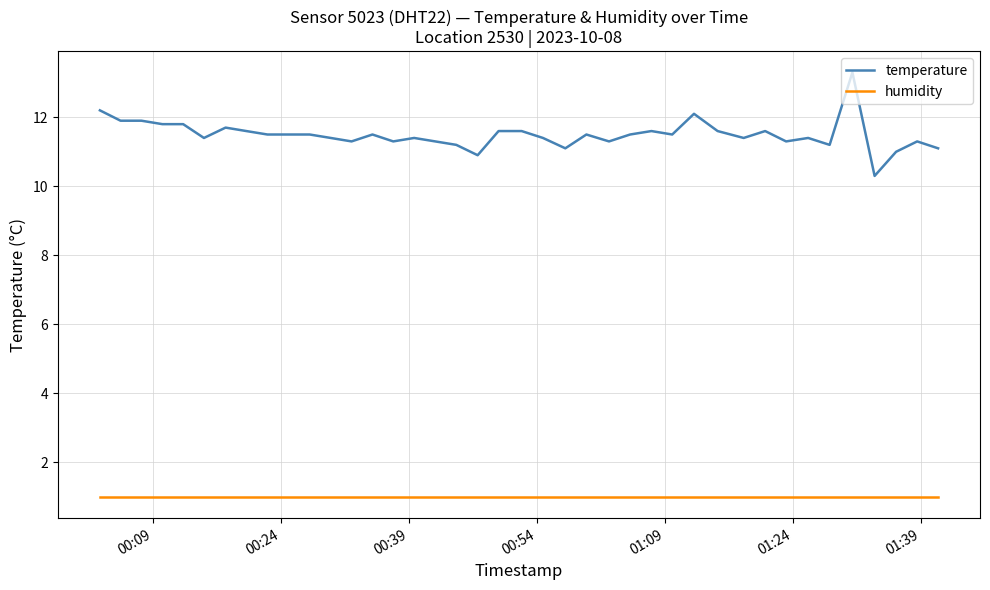

What is the maximum value for humidity?

1.0